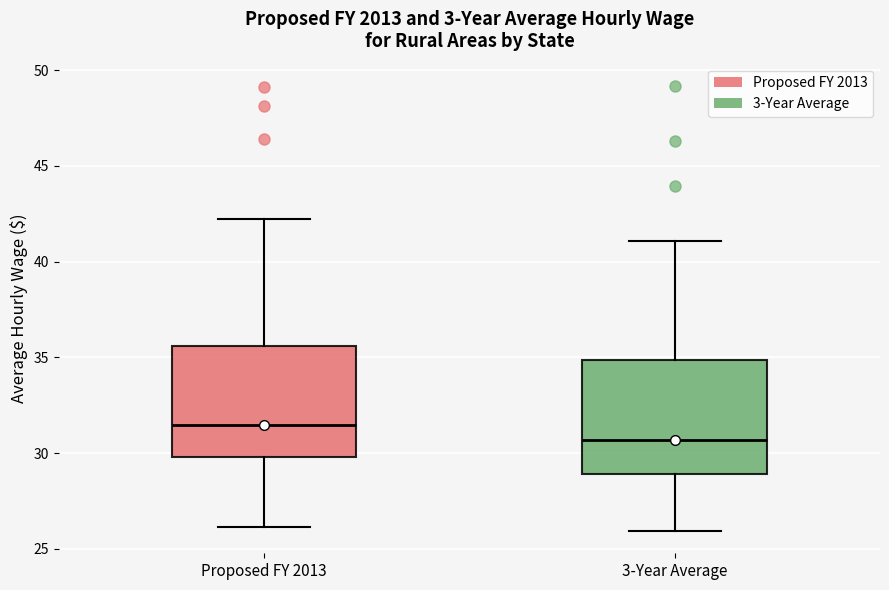

Which box's median line is the highest?

Proposed FY 2013